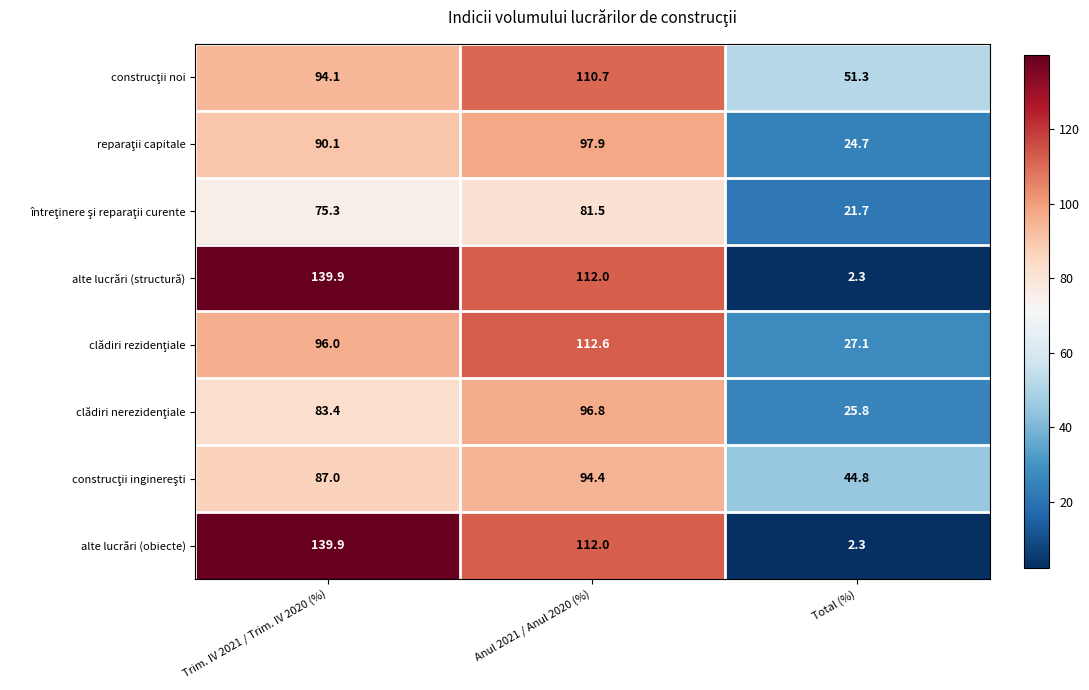

At which label does alte lucrări (obiecte) first exceed 112?

Trim. IV 2021 / Trim. IV 2020 (%)